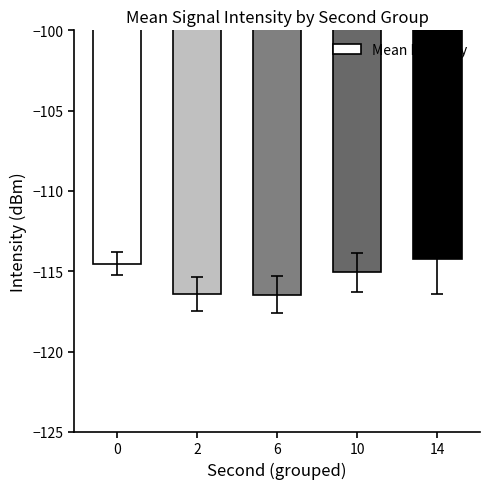

What is the change in value from 6 to 14?

+2.2